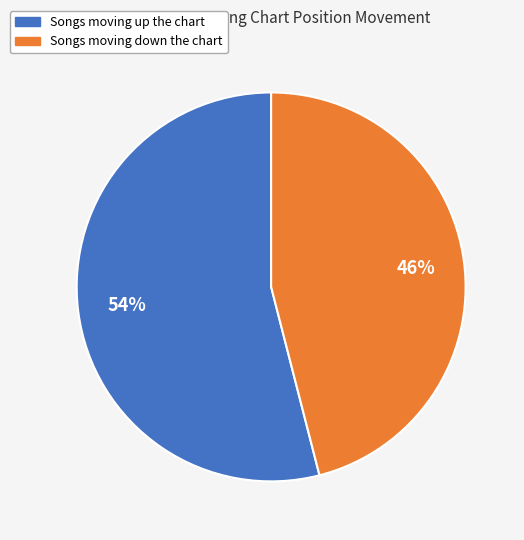

Is there a majority slice in this chart?

Yes